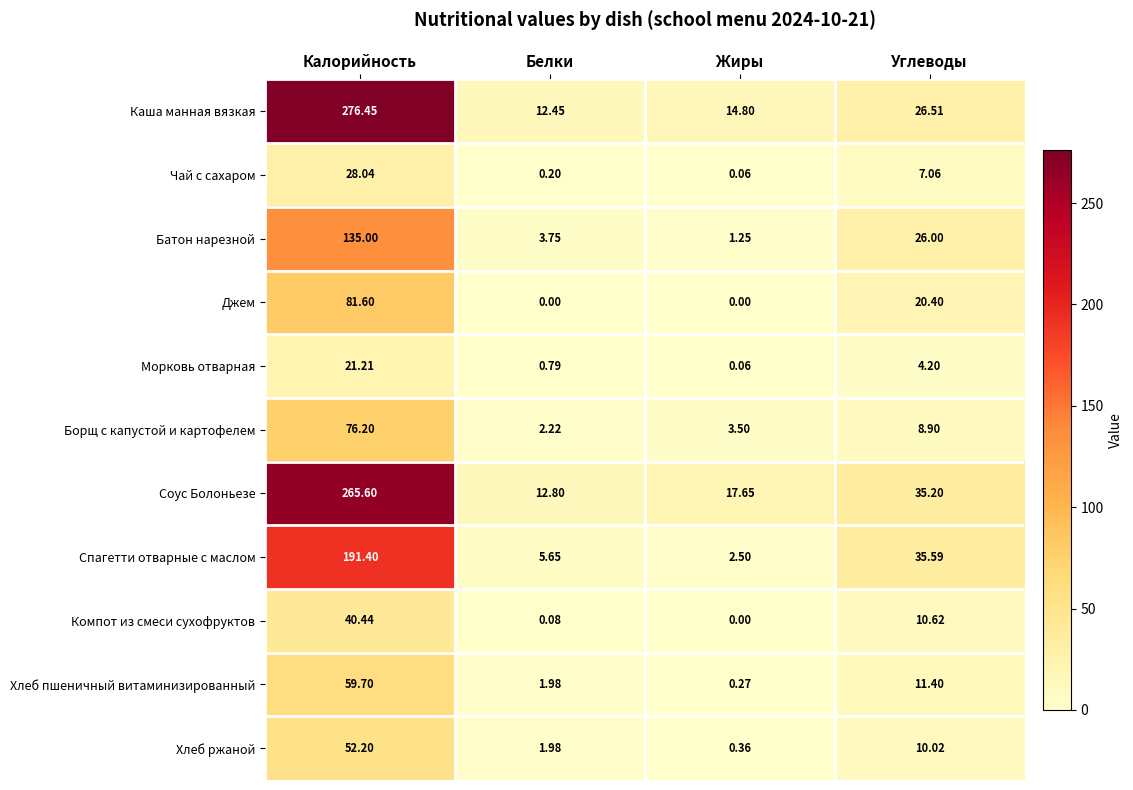

Which series has the largest total across all categories?

Соус Болоньезе